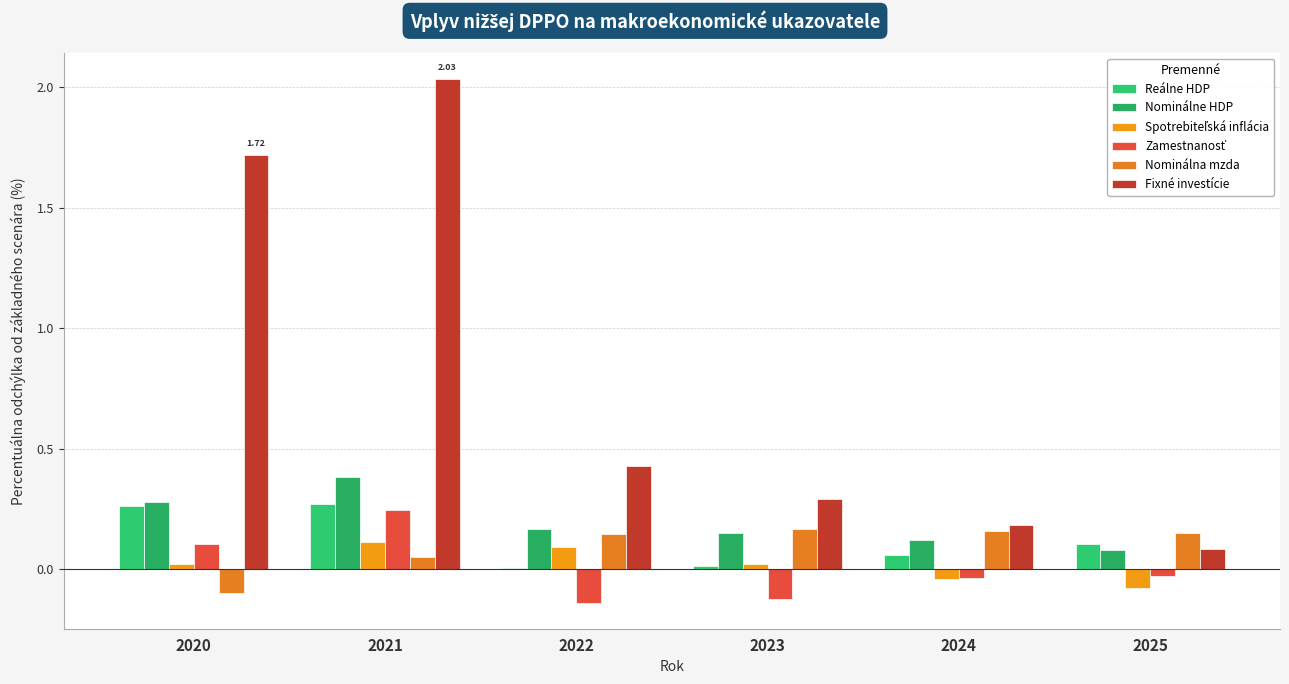

Reading left to right, list all the values displayed in this chart.

Reálne HDP: 2020=0.3	2021=0.3	2022=0.0	2023=0.0	2024=0.1	2025=0.1
Nominálne HDP: 2020=0.3	2021=0.4	2022=0.2	2023=0.1	2024=0.1	2025=0.1
Spotrebiteľská inflácia: 2020=0.0	2021=0.1	2022=0.1	2023=0.0	2024=-0.0	2025=-0.1
Zamestnanosť: 2020=0.1	2021=0.2	2022=-0.1	2023=-0.1	2024=-0.0	2025=-0.0
Nominálna mzda: 2020=-0.1	2021=0.1	2022=0.1	2023=0.2	2024=0.2	2025=0.1
Fixné investície: 2020=1.7	2021=2.0	2022=0.4	2023=0.3	2024=0.2	2025=0.1